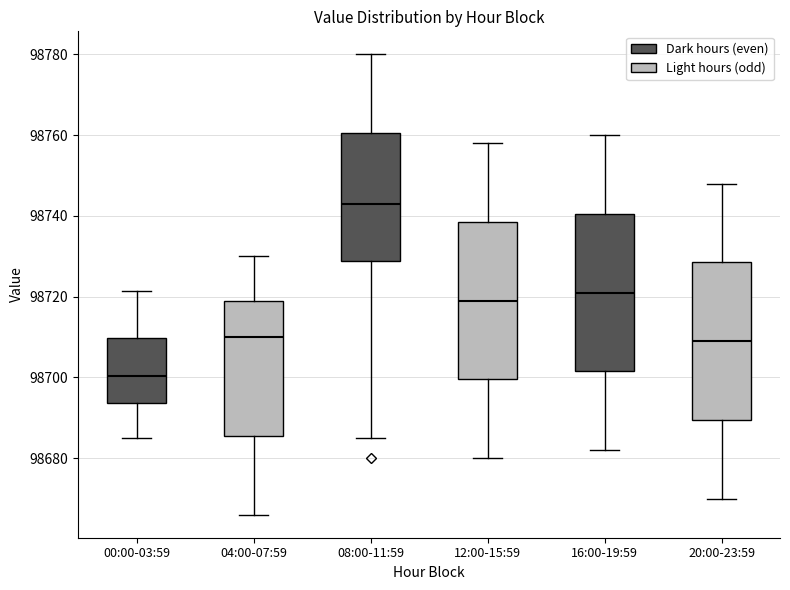

Which box has the lowest median line?

00:00-03:59